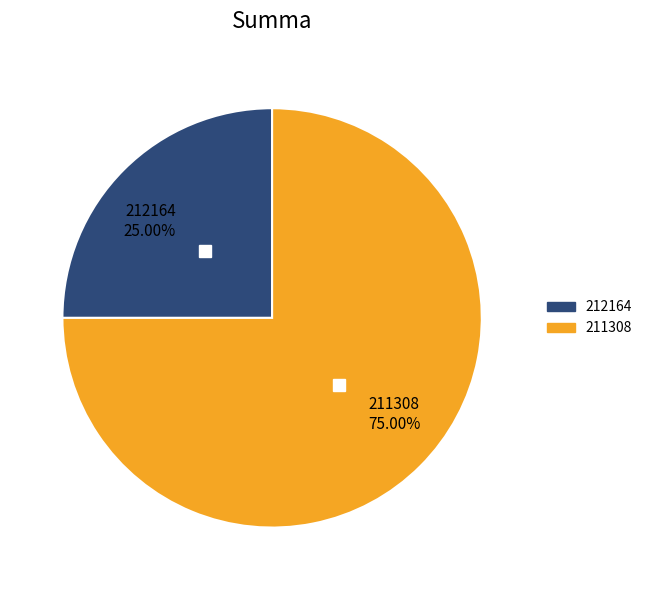

Is the sum of 212164 and 211308 greater than half?

Yes